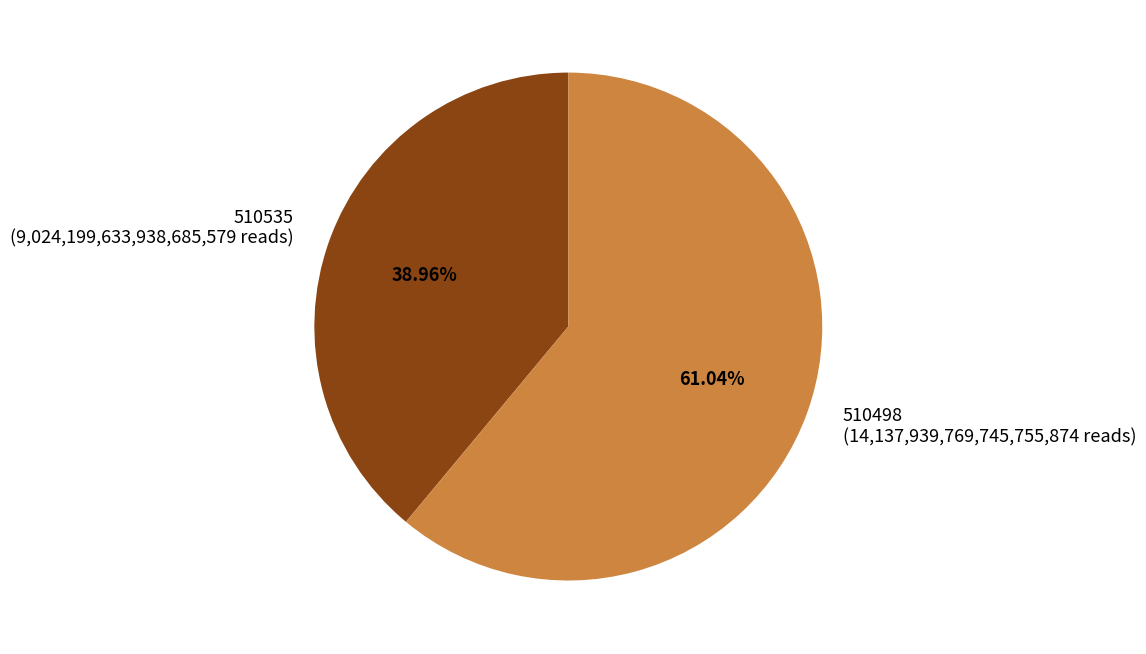

The 510498 slice represents 69% of the pie. True or false?

False